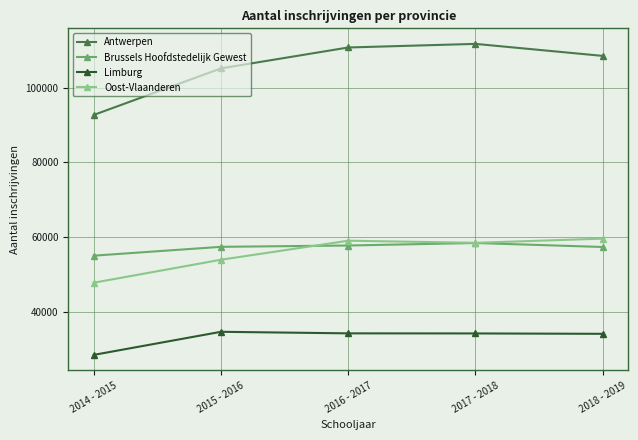

What is the label of the 5th point from the right?

2014 - 2015